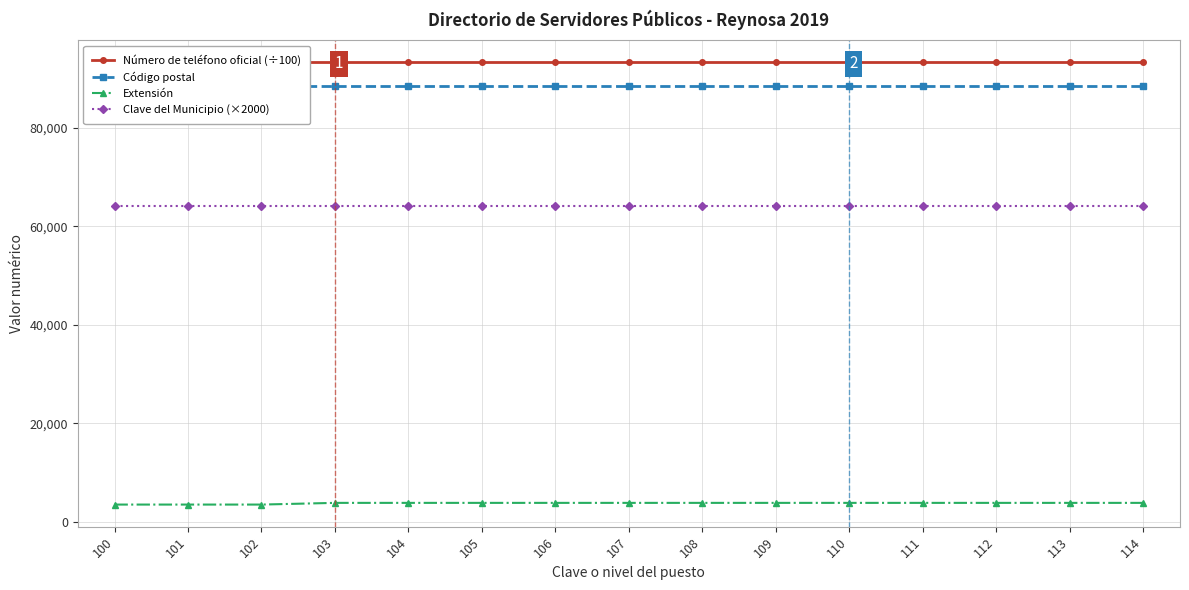

What is the total value across all series at 103?

249633